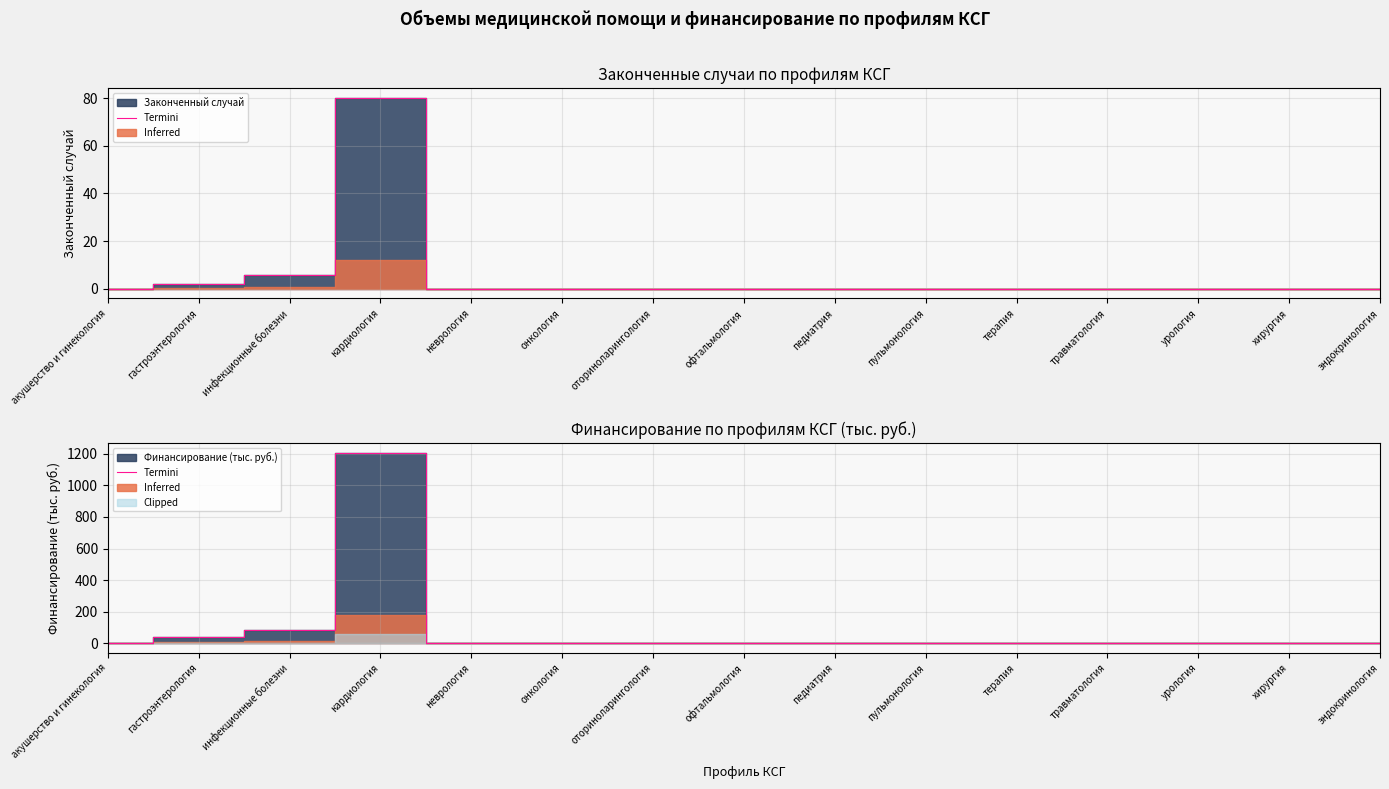

True or false: the data shows 1207.2 at кардиология.

True